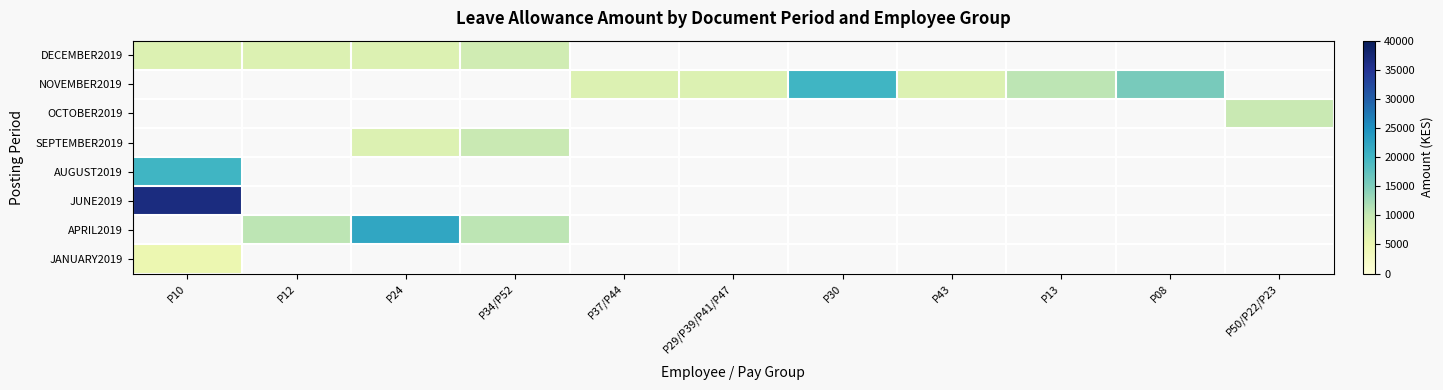

How many categories are shown in the chart?

11